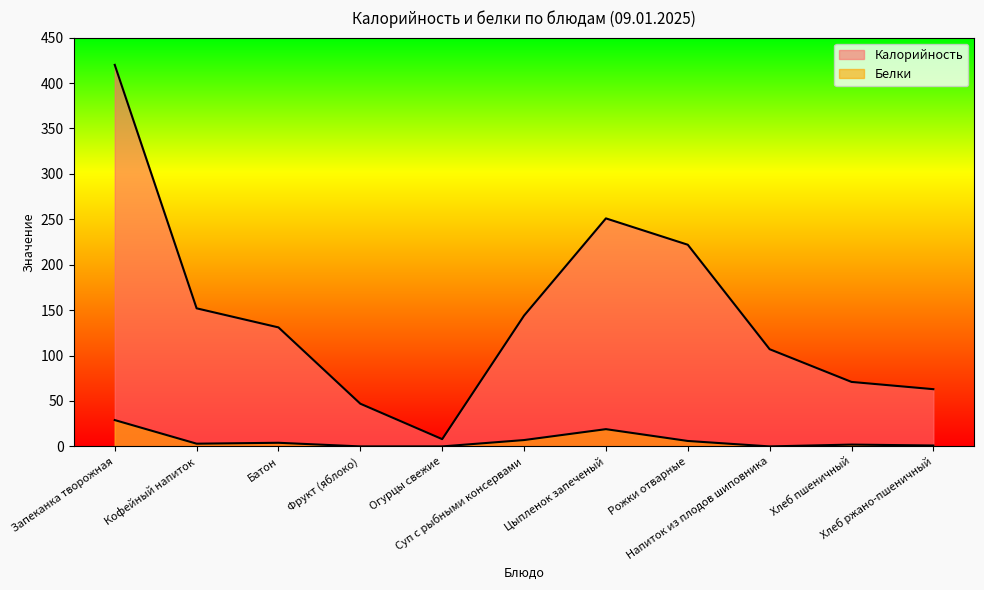

How many interior local valleys does the Калорийность series have?

1